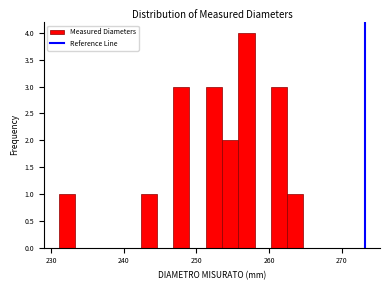

Around what value on the x-axis is the tallest bar? Give the approximate position of its centre, as read against the axis.

257